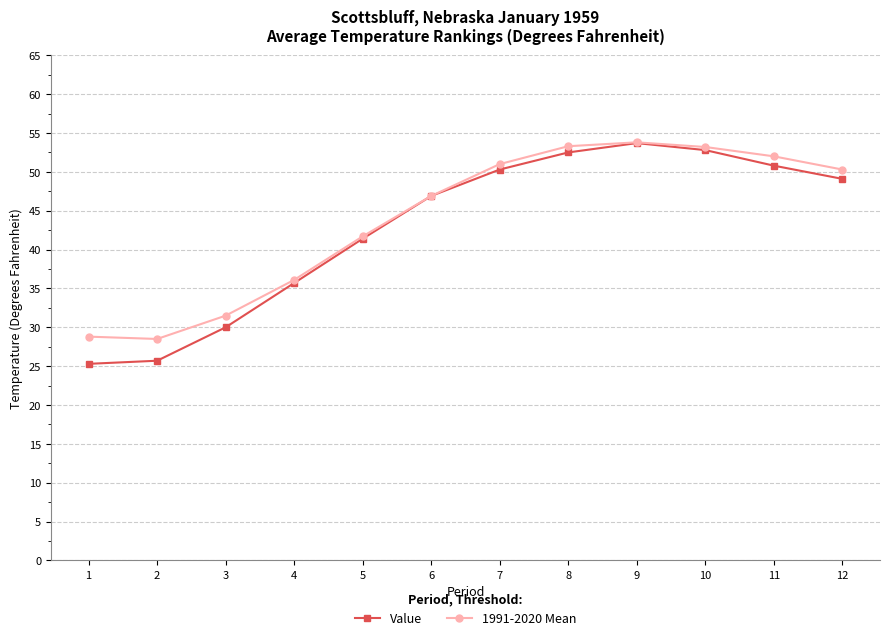

What is the difference between the maximum and minimum values in the Value series?

28.4